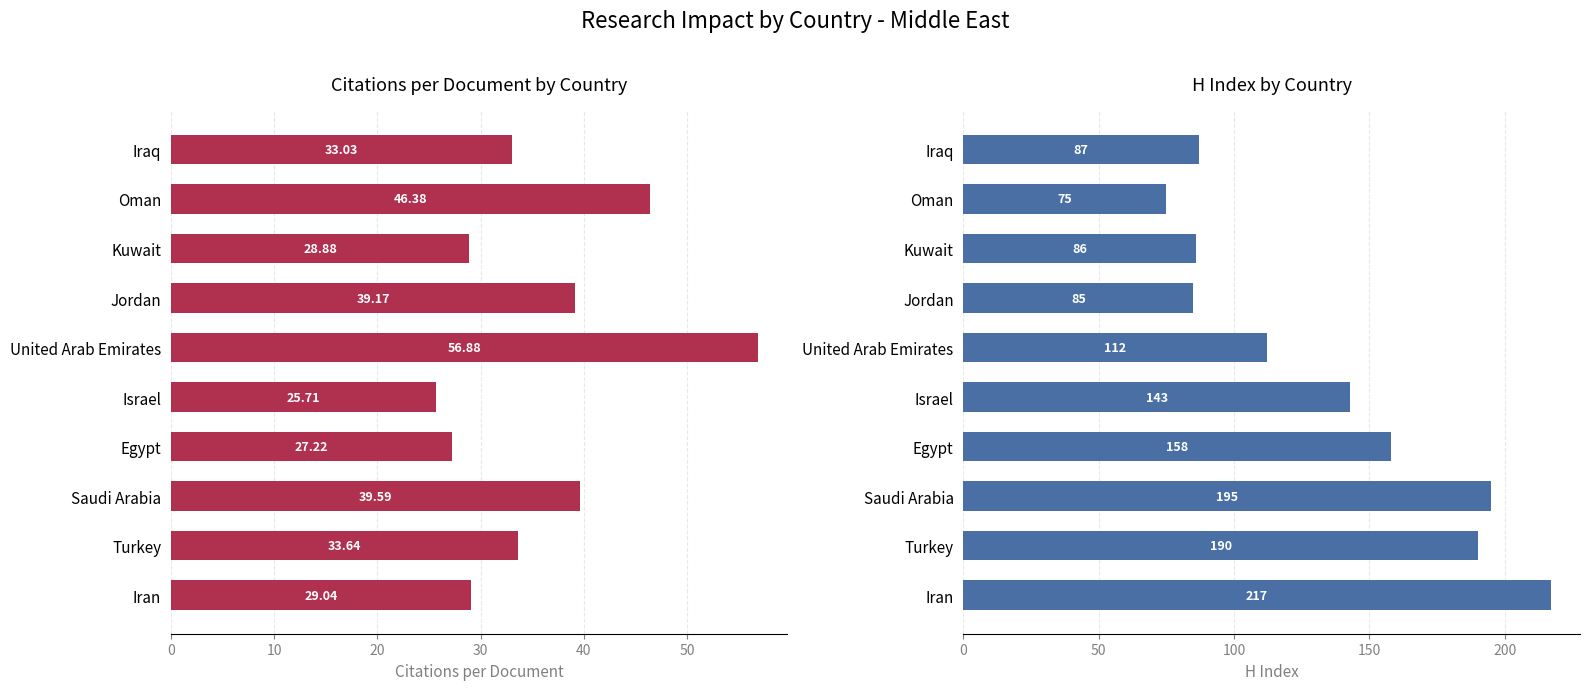

Reading left to right, list all the values displayed in this chart.

Citations per document: 29.0	33.6	39.6	27.2	25.7	56.9	39.2	28.9	46.4	33.0
H index: 217.0	190.0	195.0	158.0	143.0	112.0	85.0	86.0	75.0	87.0